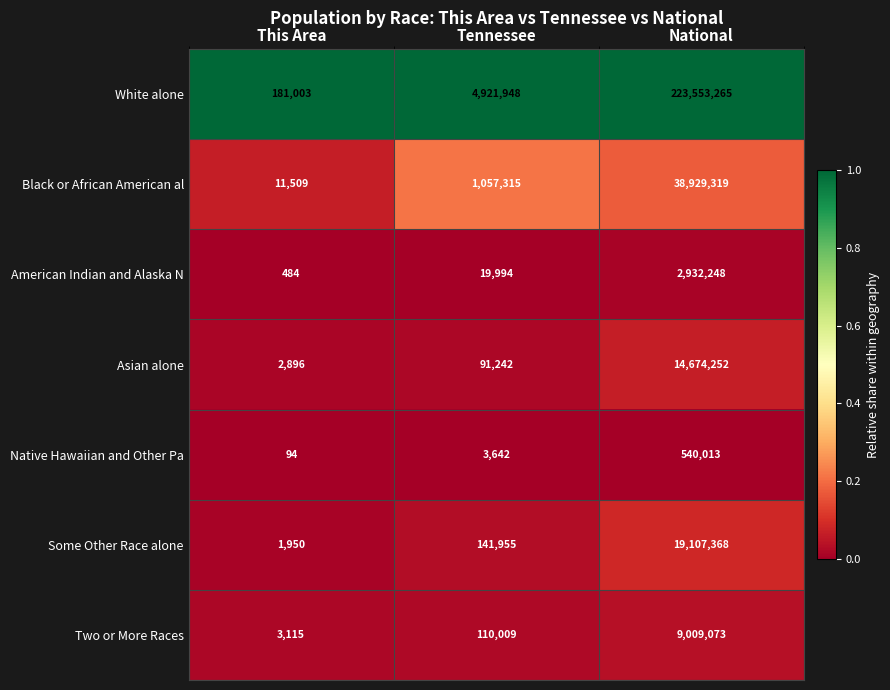

Count the number of categories in the chart.

3